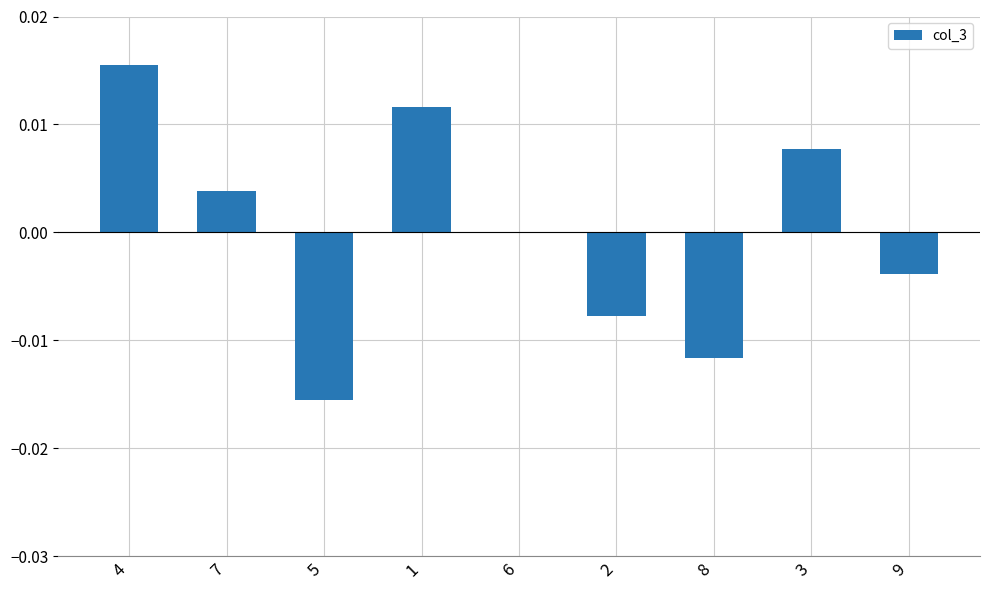

Which label corresponds to the largest value in the chart?

4